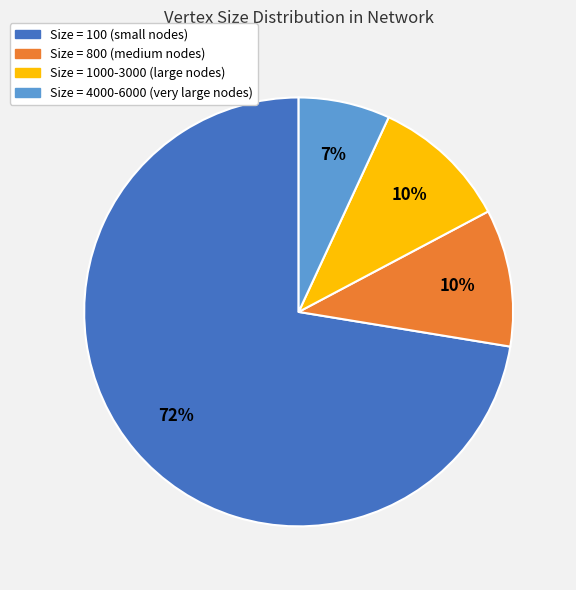

Is the sum of Size = 800 (medium nodes) and Size = 1000-3000 (large nodes) greater than half?

No